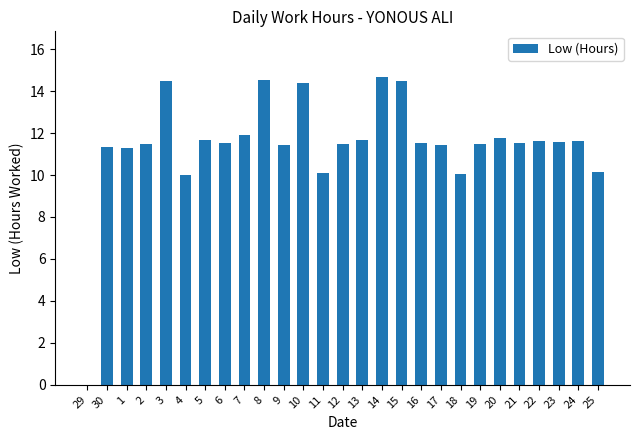

Approximately how many times larger is the value at 2 compared to 20?

1.0